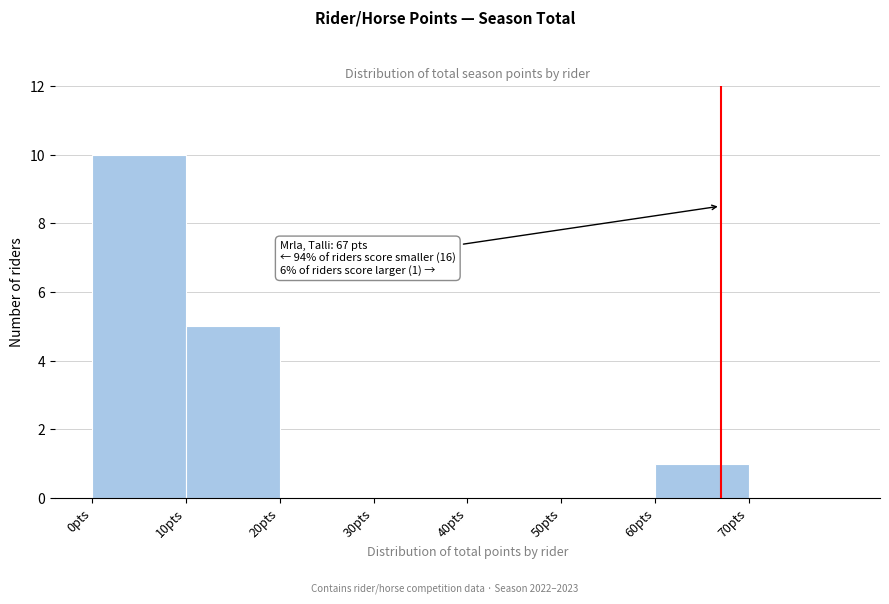

Over which range of the x-axis is the bar tallest?

0 to 10